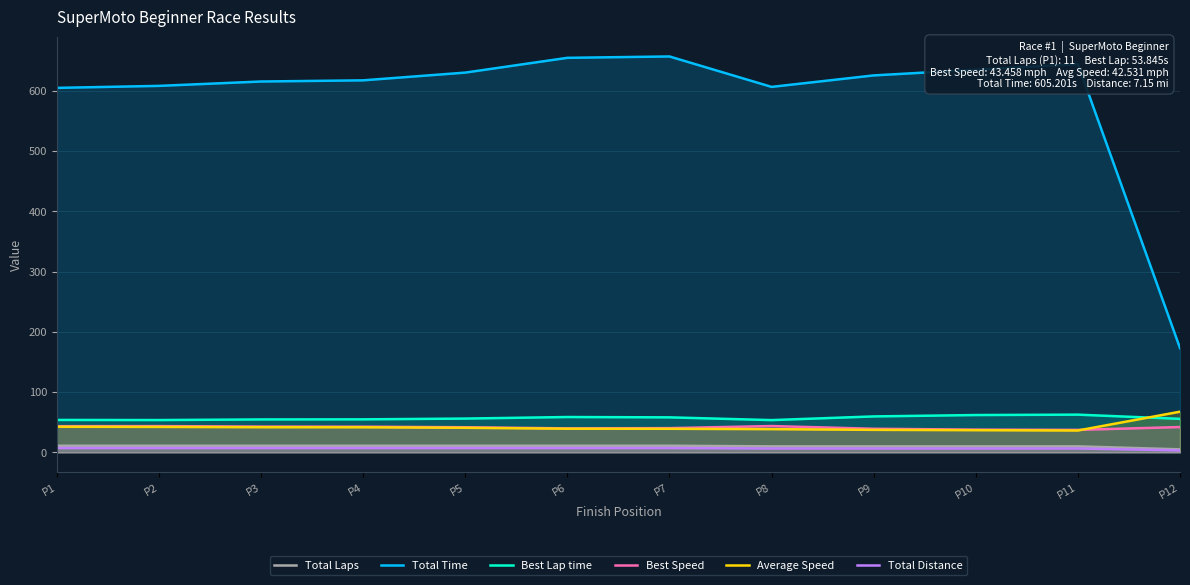

How many lines are shown in the chart?

6